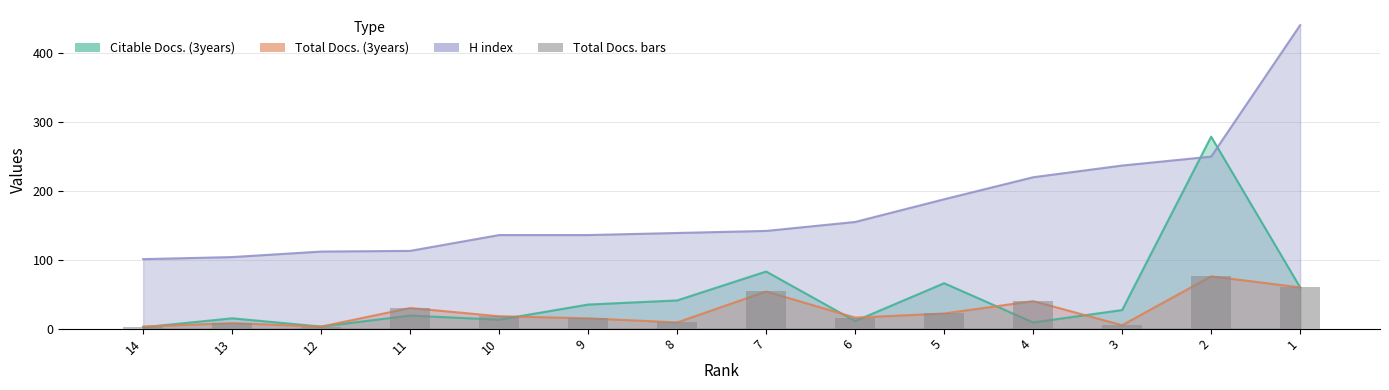

What is the value of the 13th bar from the left?

76